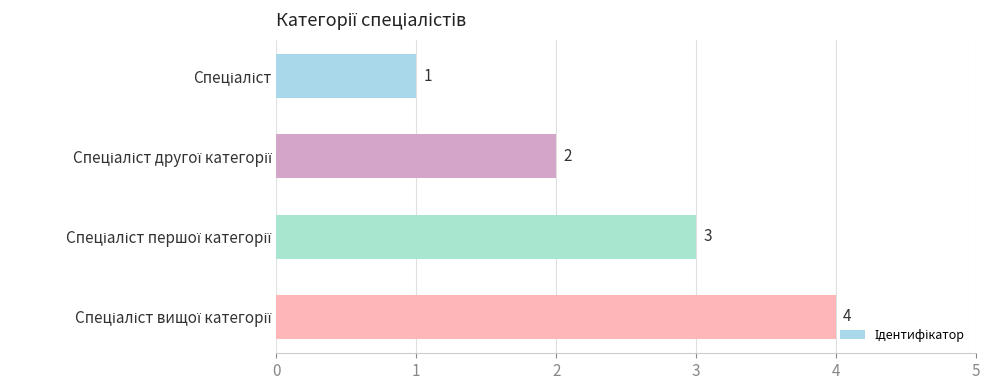

What is the greatest value displayed?

4